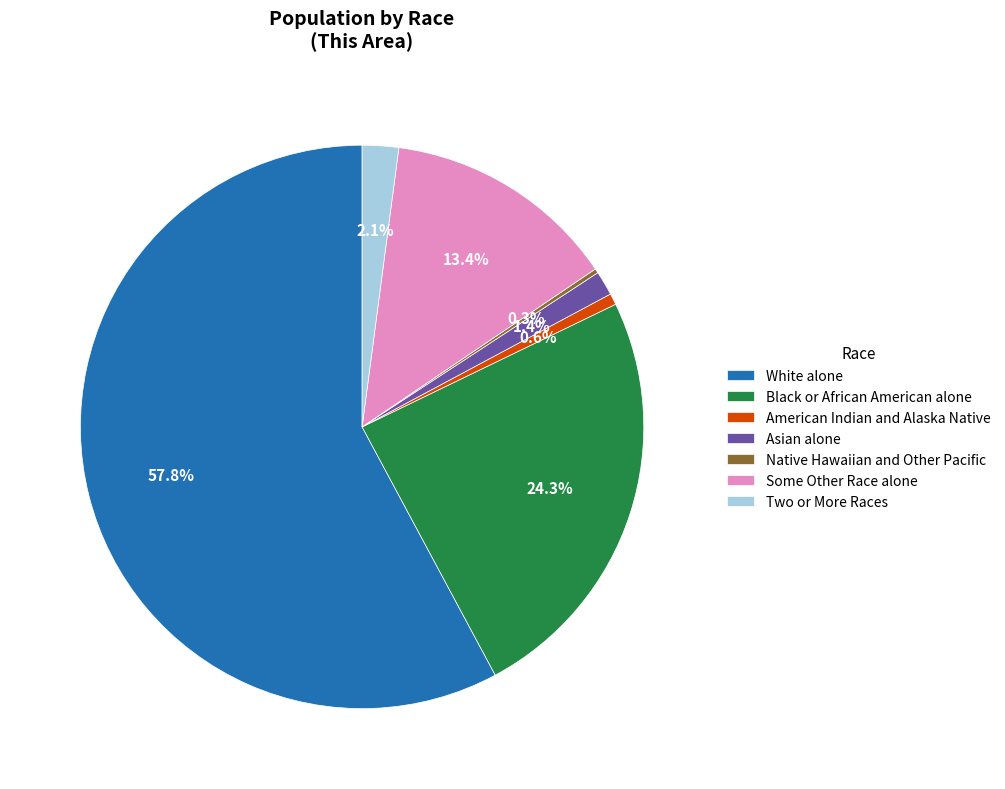

Which slice represents more than half of the pie?

White alone